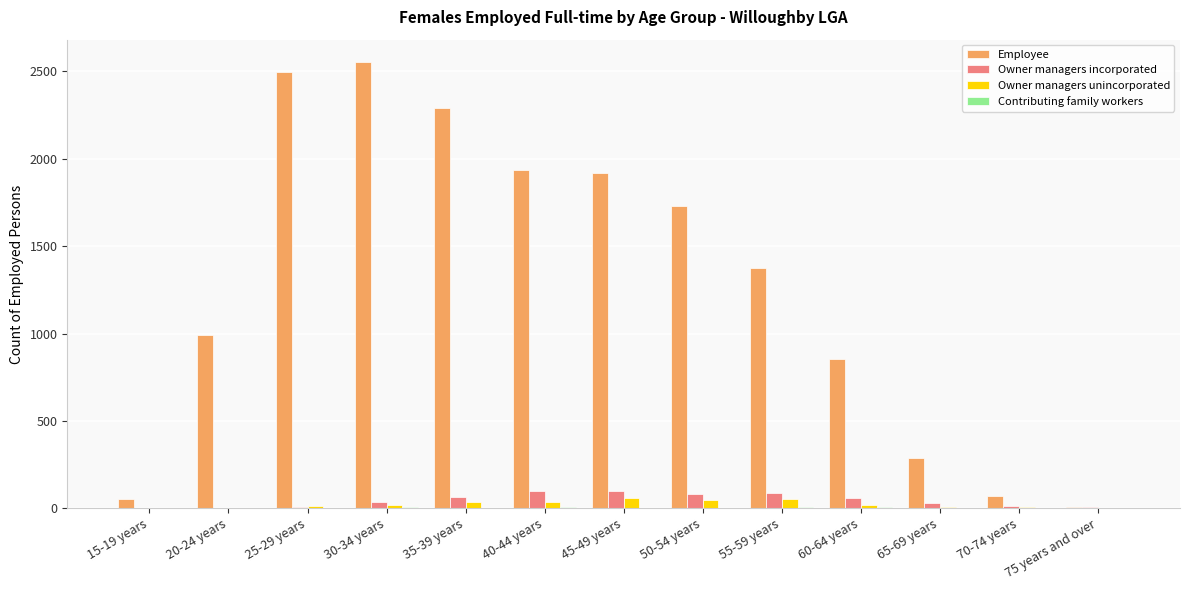

Between 20-24 years and 35-39 years, which series saw the biggest shift?

Employee